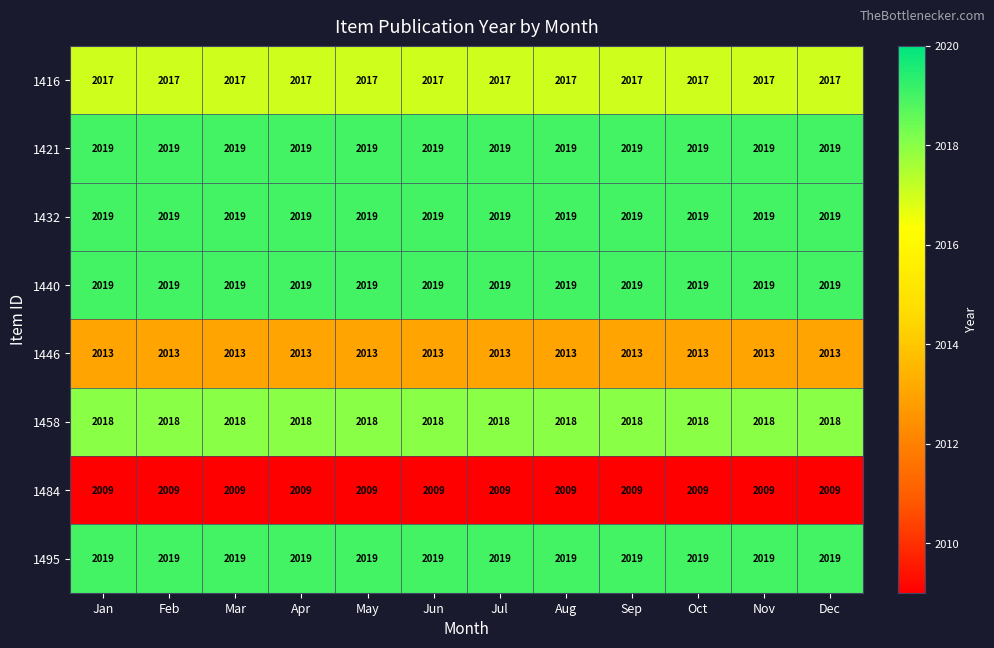

What is the total value across all series at Jan?

16133